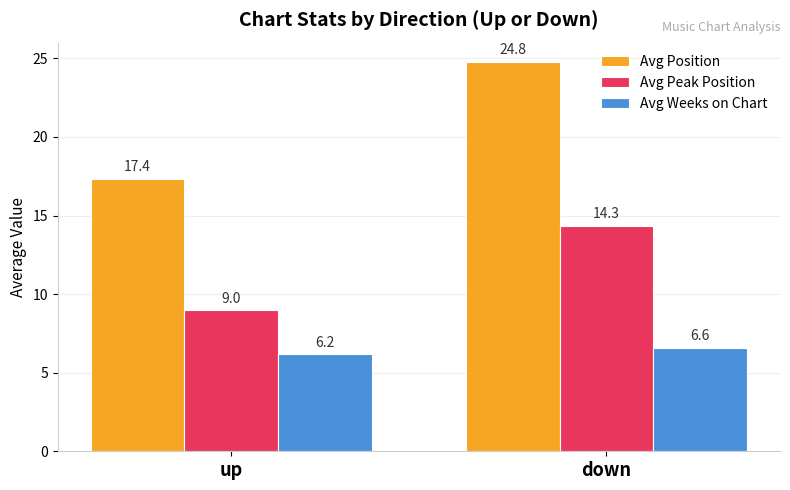

List the series in order of their peak value, lowest first.

Avg Weeks on Chart, Avg Peak Position, Avg Position